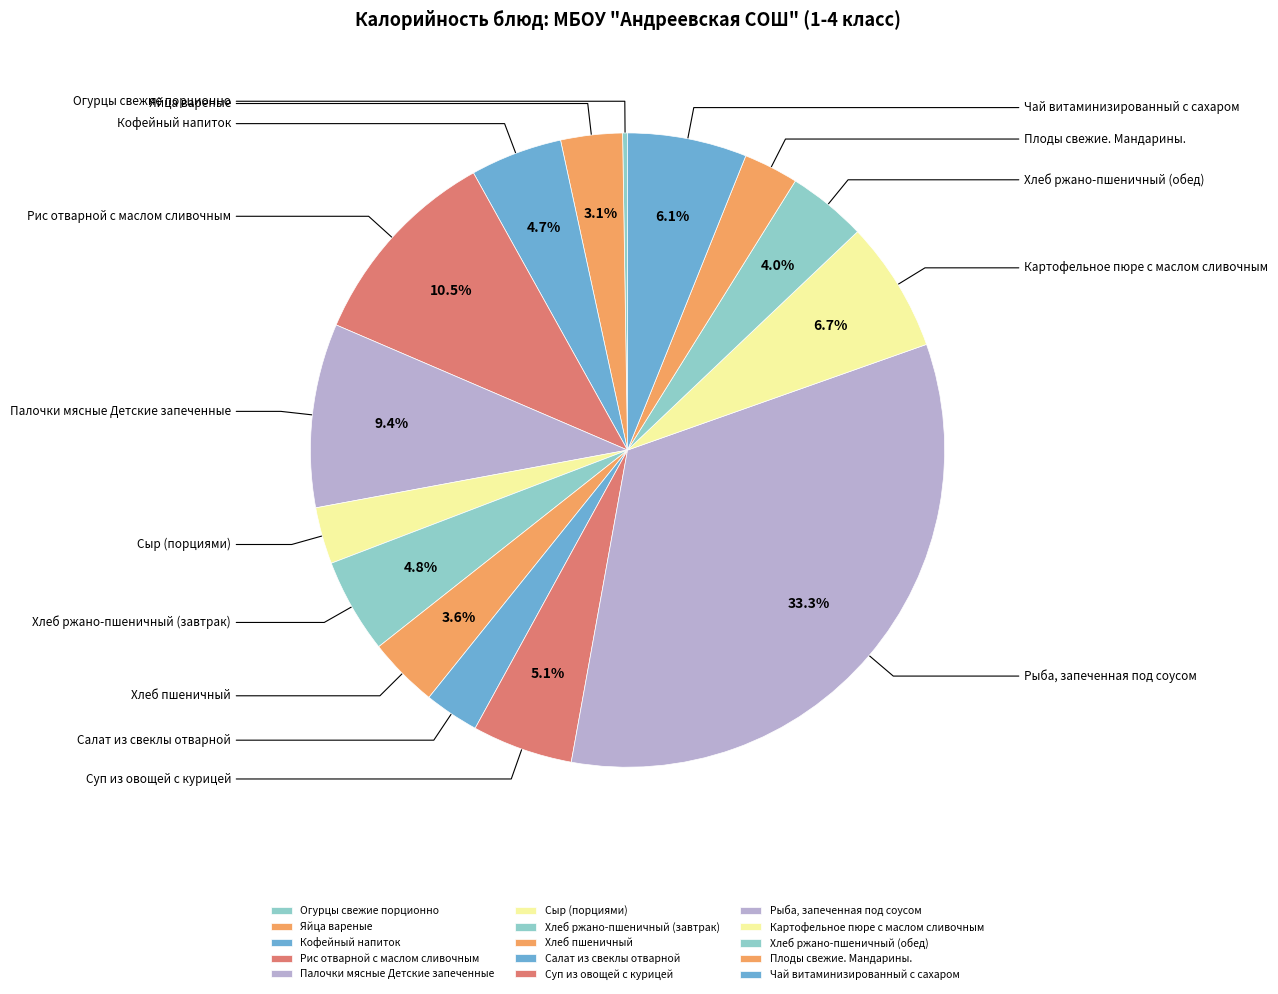

Which has a higher value, Салат из свеклы отварной or Сыр (порциями)?

Сыр (порциями)